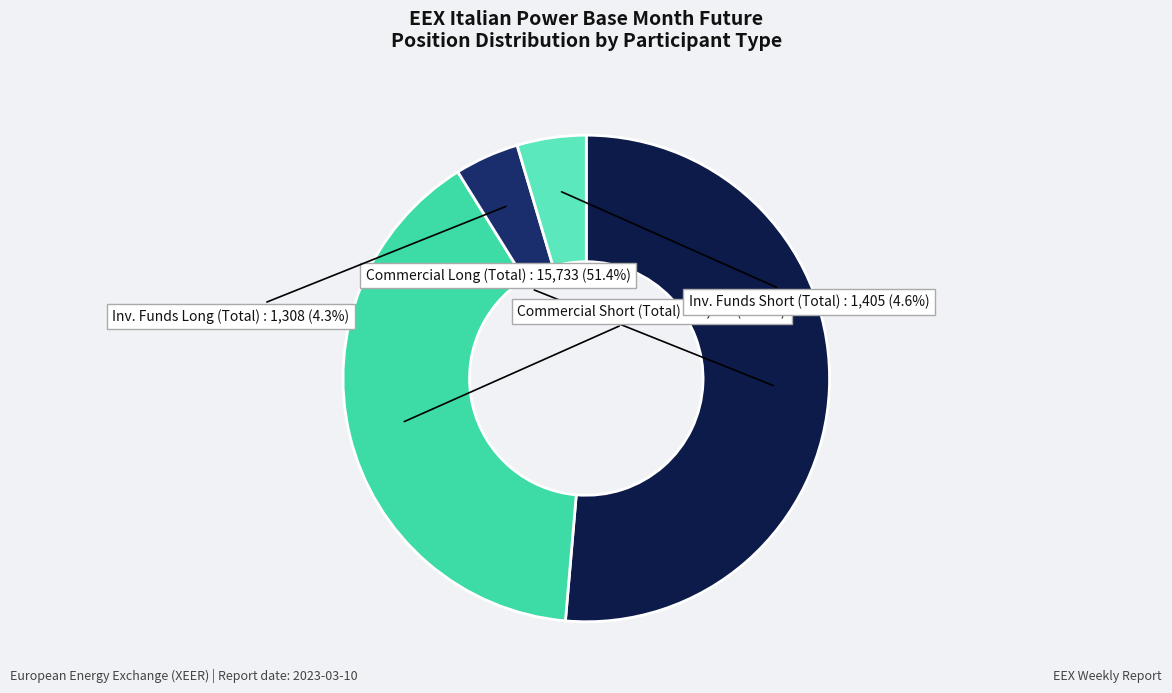

Does Commercial Long (Total) account for over 50% of the chart?

Yes